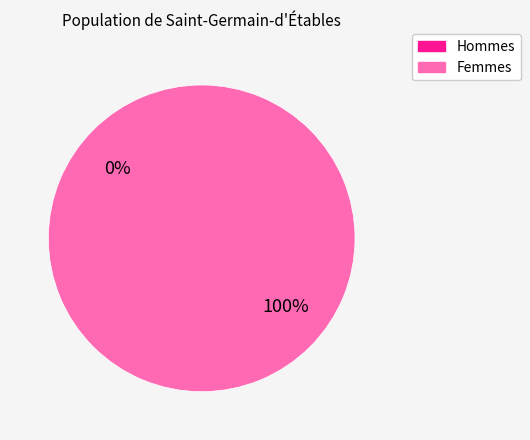

Which slice represents more than half of the pie?

101056